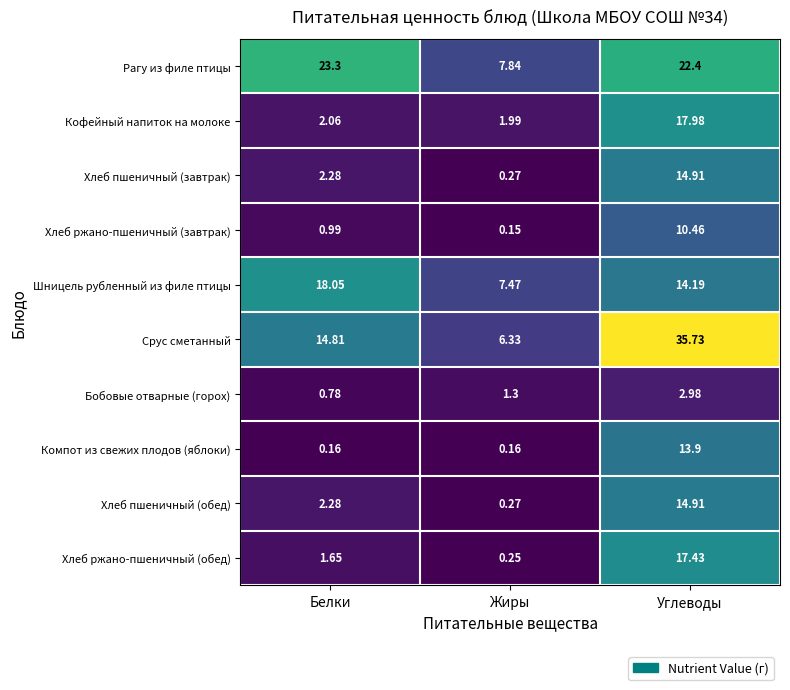

Which series has the widest spread of values?

Срус сметанный